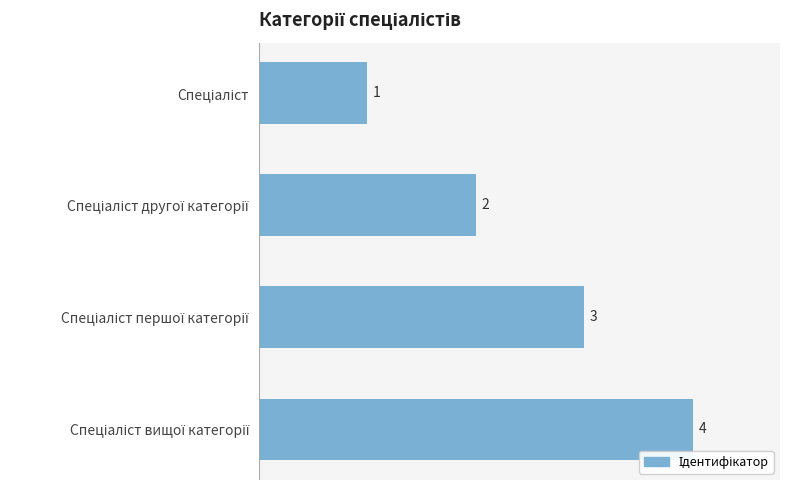

Count the values in the range 2 to 4.

3